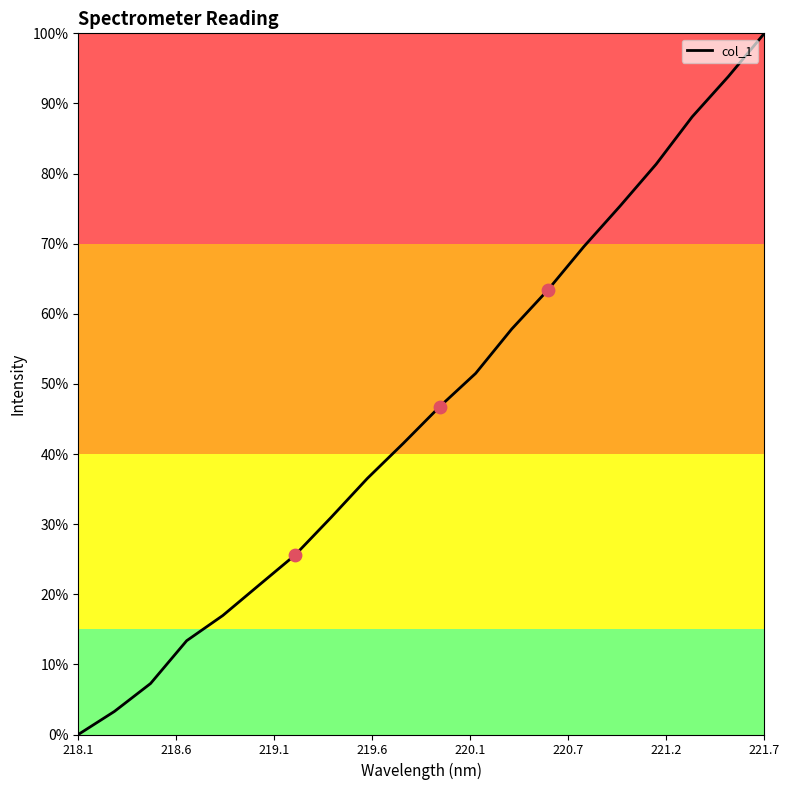

What is the greatest value displayed?

100.0